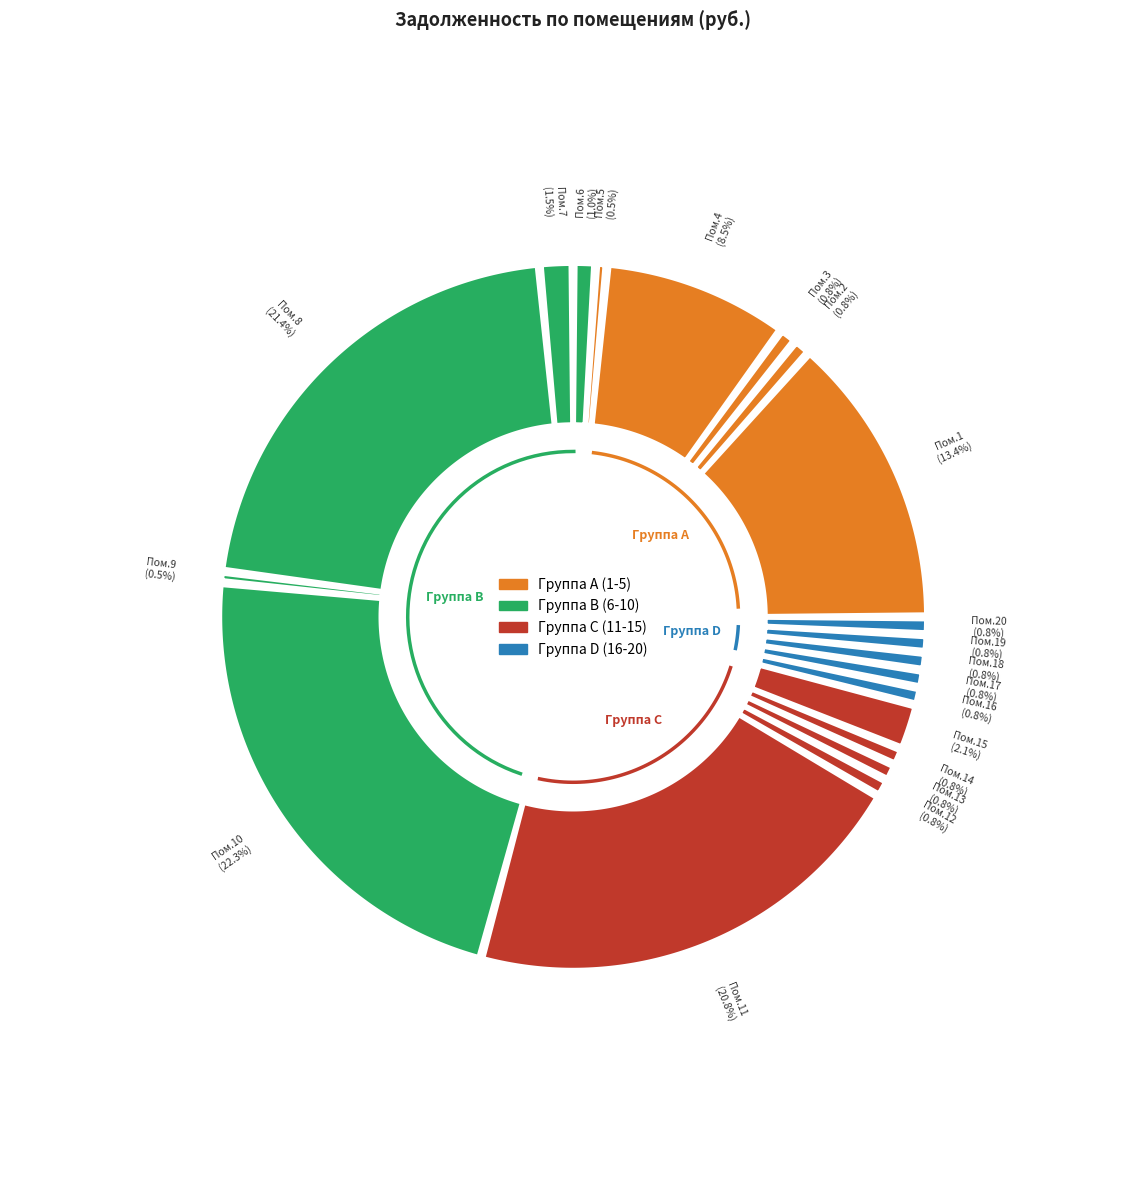

True or false: 20 accounts for 1% of the total.

True